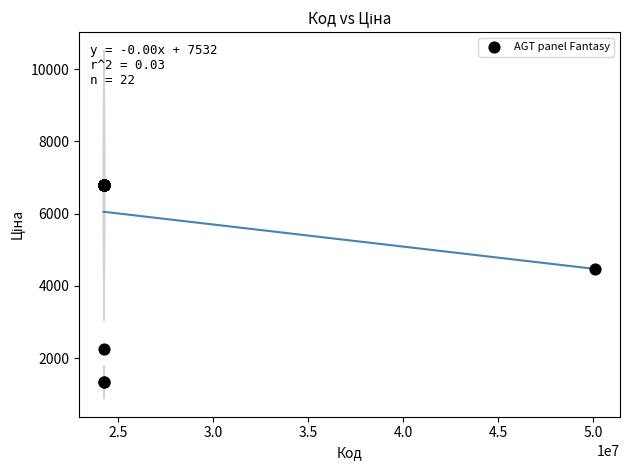

What Y value in the scatter plot is closest to 4067?

4470.6